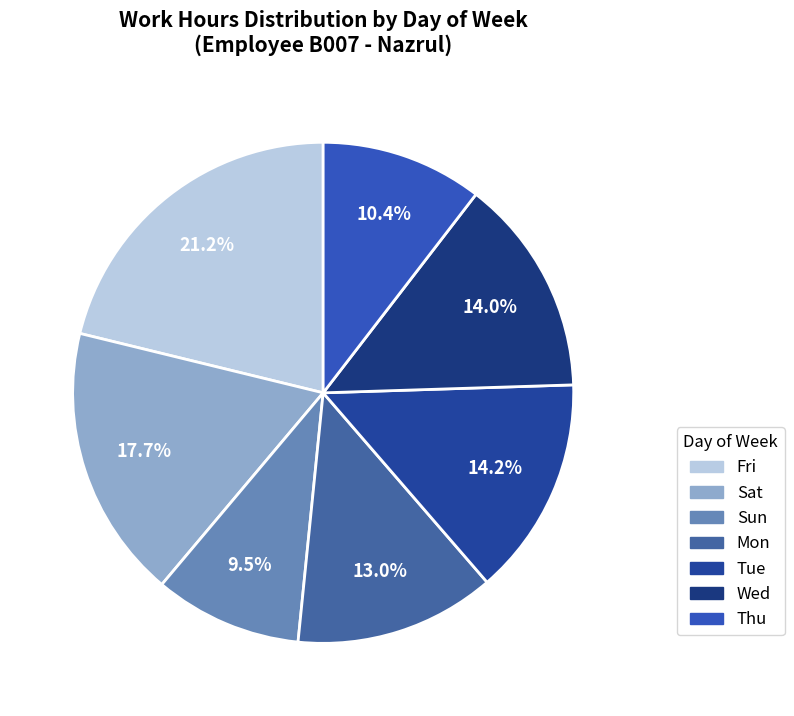

How many slices are in this pie chart?

7